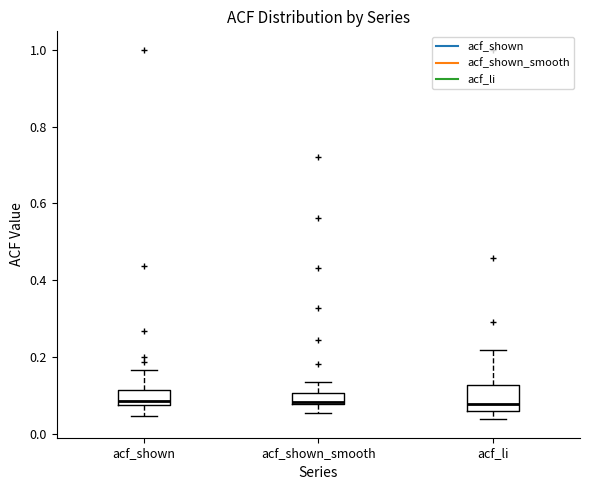

Where is the upper edge of the box for acf_li on the y-axis? The values are not printed on the chart, so give them approximately, as read against the axis.

0.12